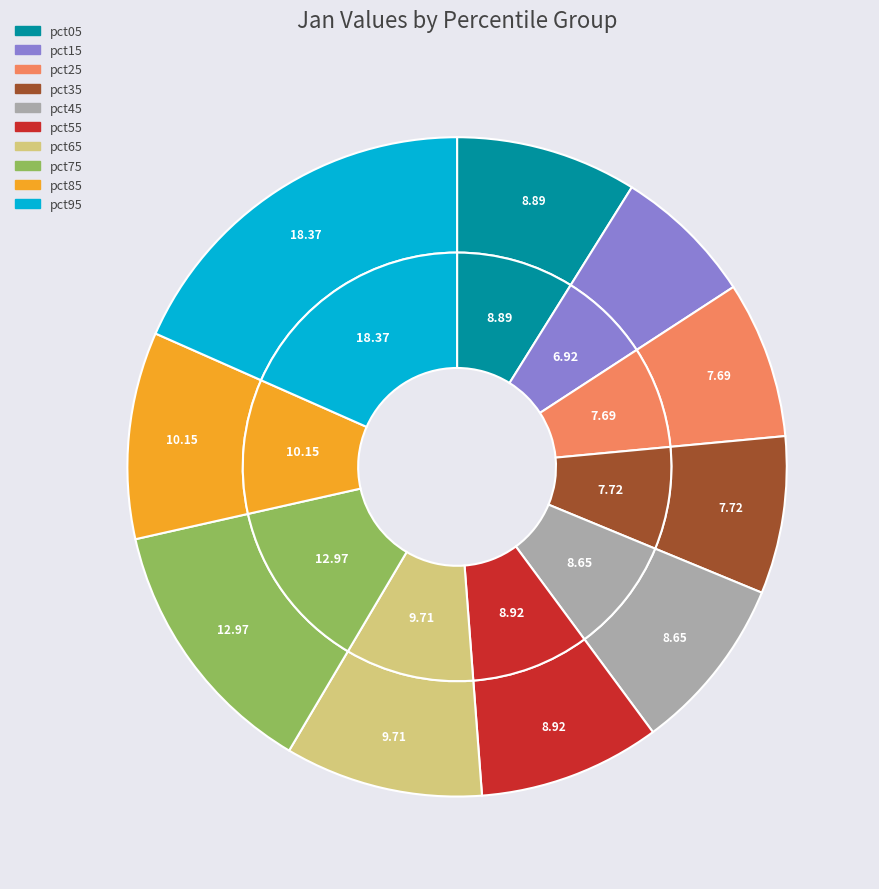

What is the smallest slice in the pie chart?

pct15